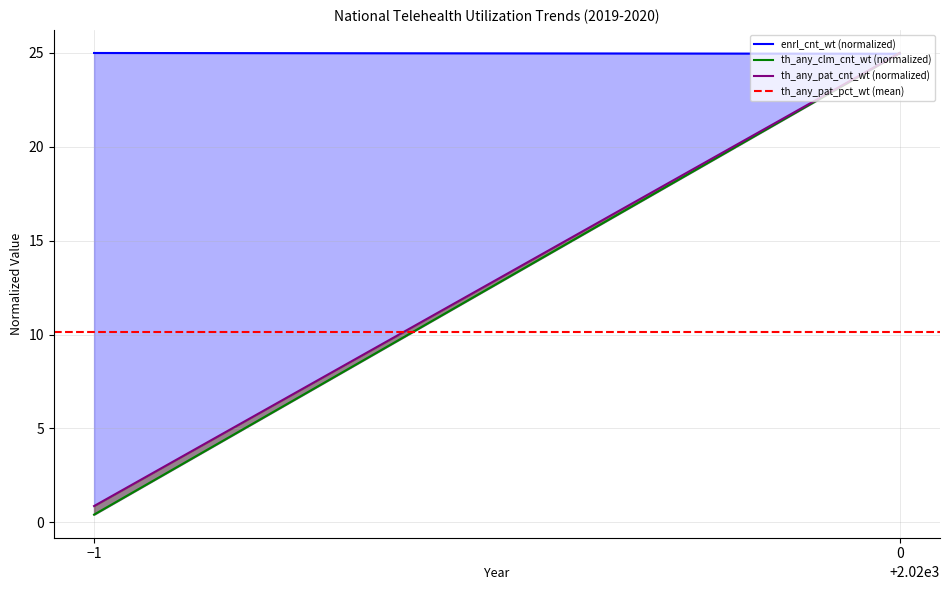

Reading left to right, extract all data points from this chart.

enrl_cnt_wt (normalized): 25.0	25.0
th_any_clm_cnt_wt (normalized): 0.4	25.0
th_any_pat_cnt_wt (normalized): 0.9	25.0
th_any_pat_pct_wt (mean): 10.1	10.1